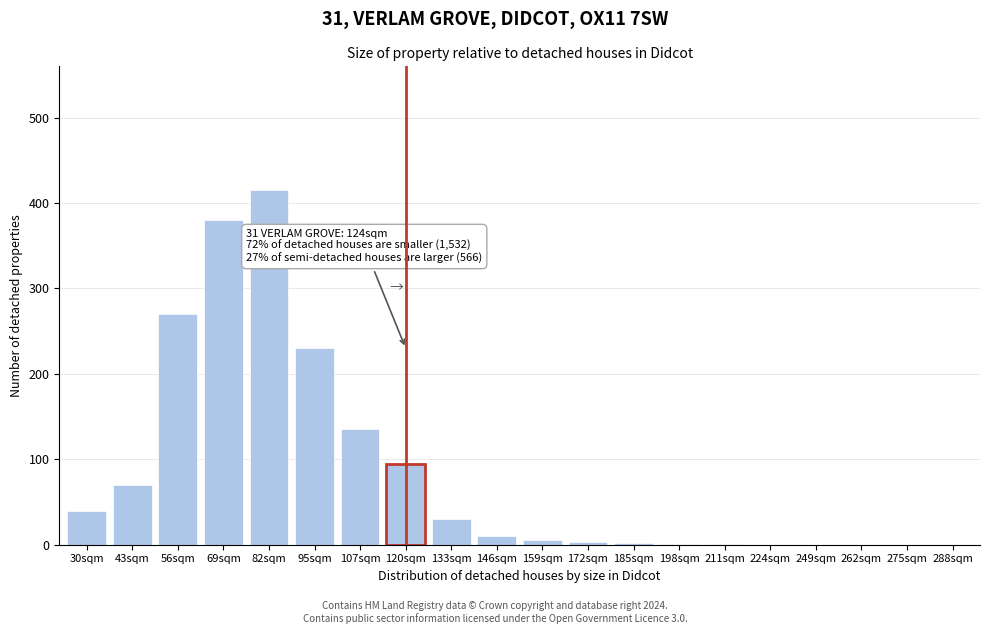

Which has a higher value, 224sqm or 95sqm?

95sqm